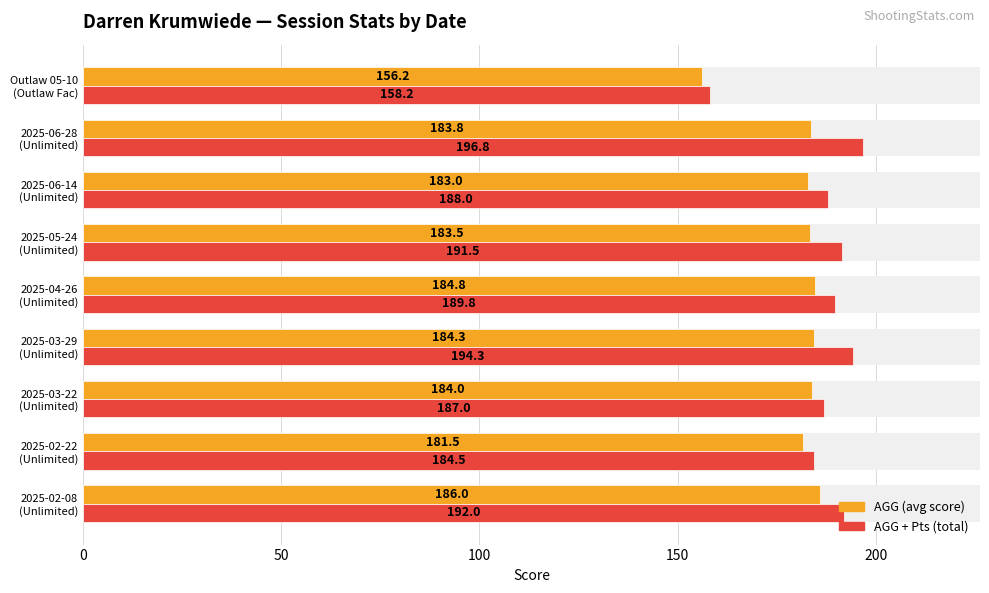

List the series in order of their overall mean, lowest first.

AGG, AGG + Pts